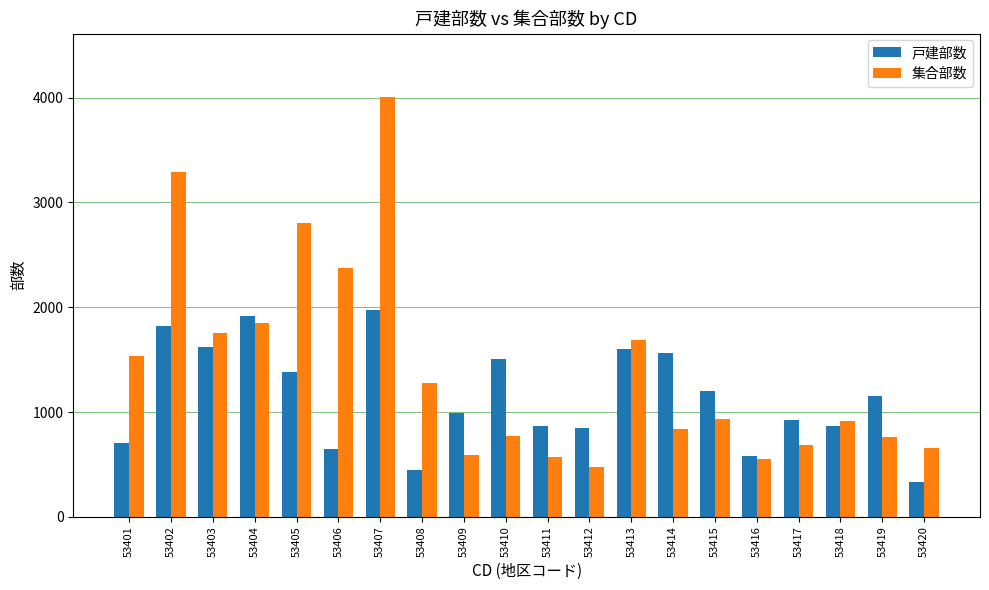

At which label does 戸建部数 reach its minimum?

53420